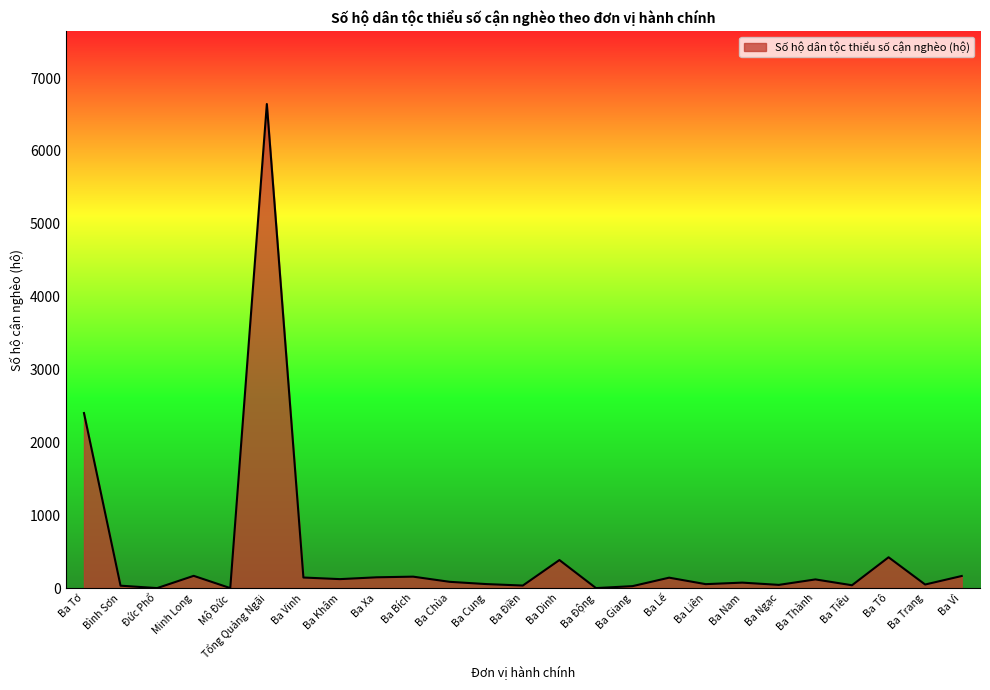

How many lines are shown in the chart?

1